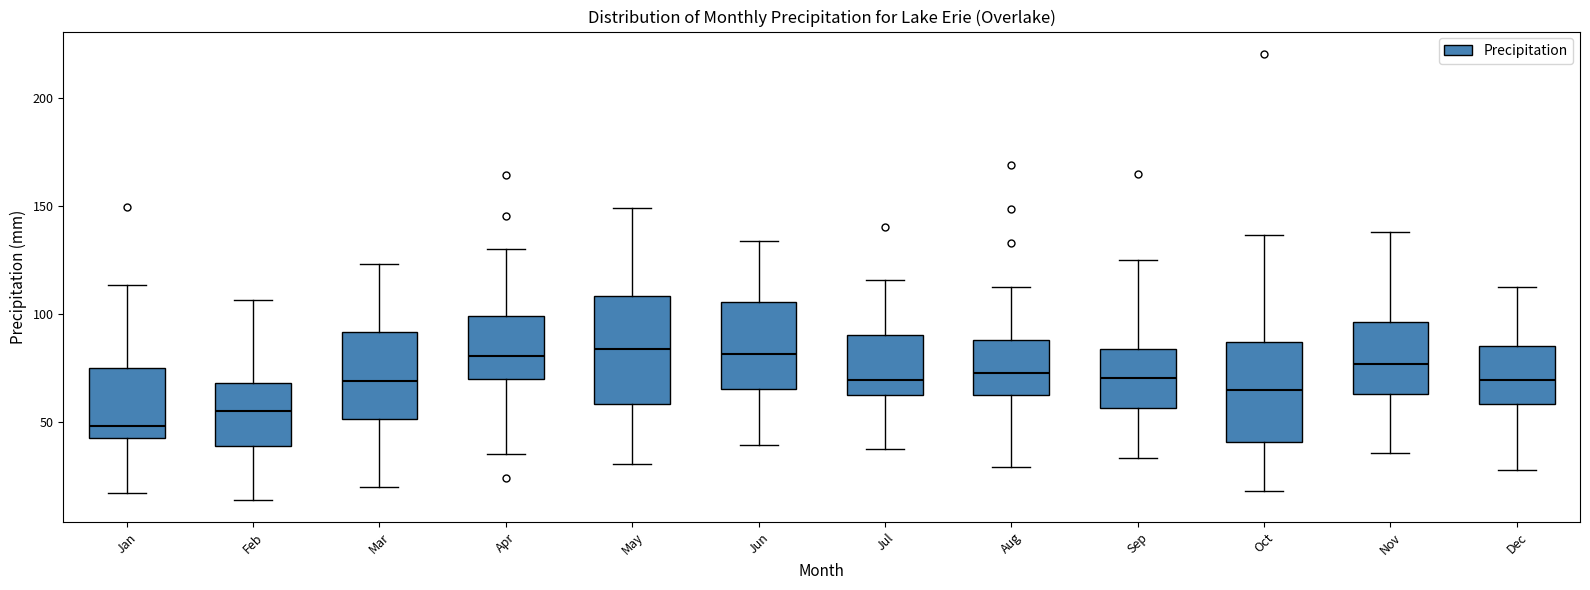

Reading left to right, read every box against the y-axis: the position of its median line, the range the box covers, and the ends of its whiskers. The values are not printed on the chart, so give them approximately, as read against the axis.

Jan: median 50, box 45 to 75, whiskers 15 to 115
Feb: median 55, box 40 to 70, whiskers 15 to 105
Mar: median 70, box 50 to 90, whiskers 20 to 125
Apr: median 80, box 70 to 100, whiskers 35 to 130
May: median 85, box 60 to 110, whiskers 30 to 150
Jun: median 80, box 65 to 105, whiskers 40 to 135
Jul: median 70, box 65 to 90, whiskers 35 to 115
Aug: median 75, box 60 to 90, whiskers 30 to 115
Sep: median 70, box 55 to 85, whiskers 35 to 125
Oct: median 65, box 40 to 85, whiskers 20 to 135
Nov: median 75, box 65 to 95, whiskers 35 to 140
Dec: median 70, box 60 to 85, whiskers 30 to 115